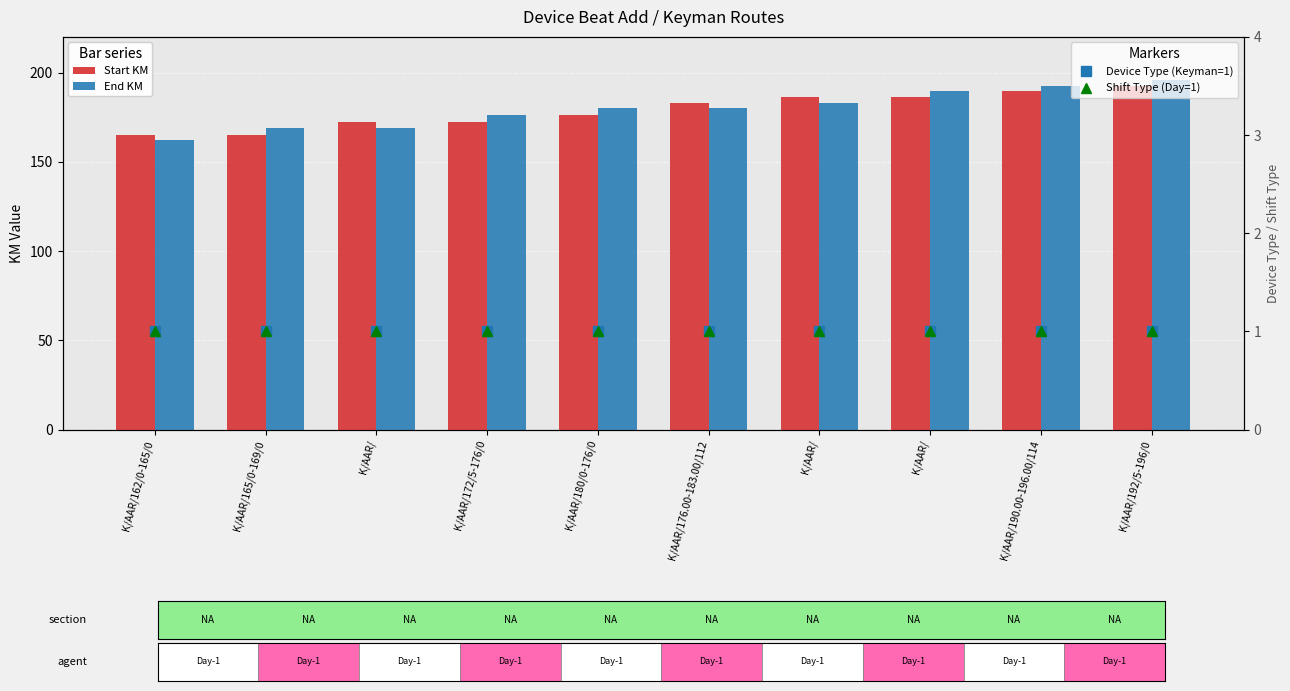

Which series has the largest range (max minus min)?

End KM